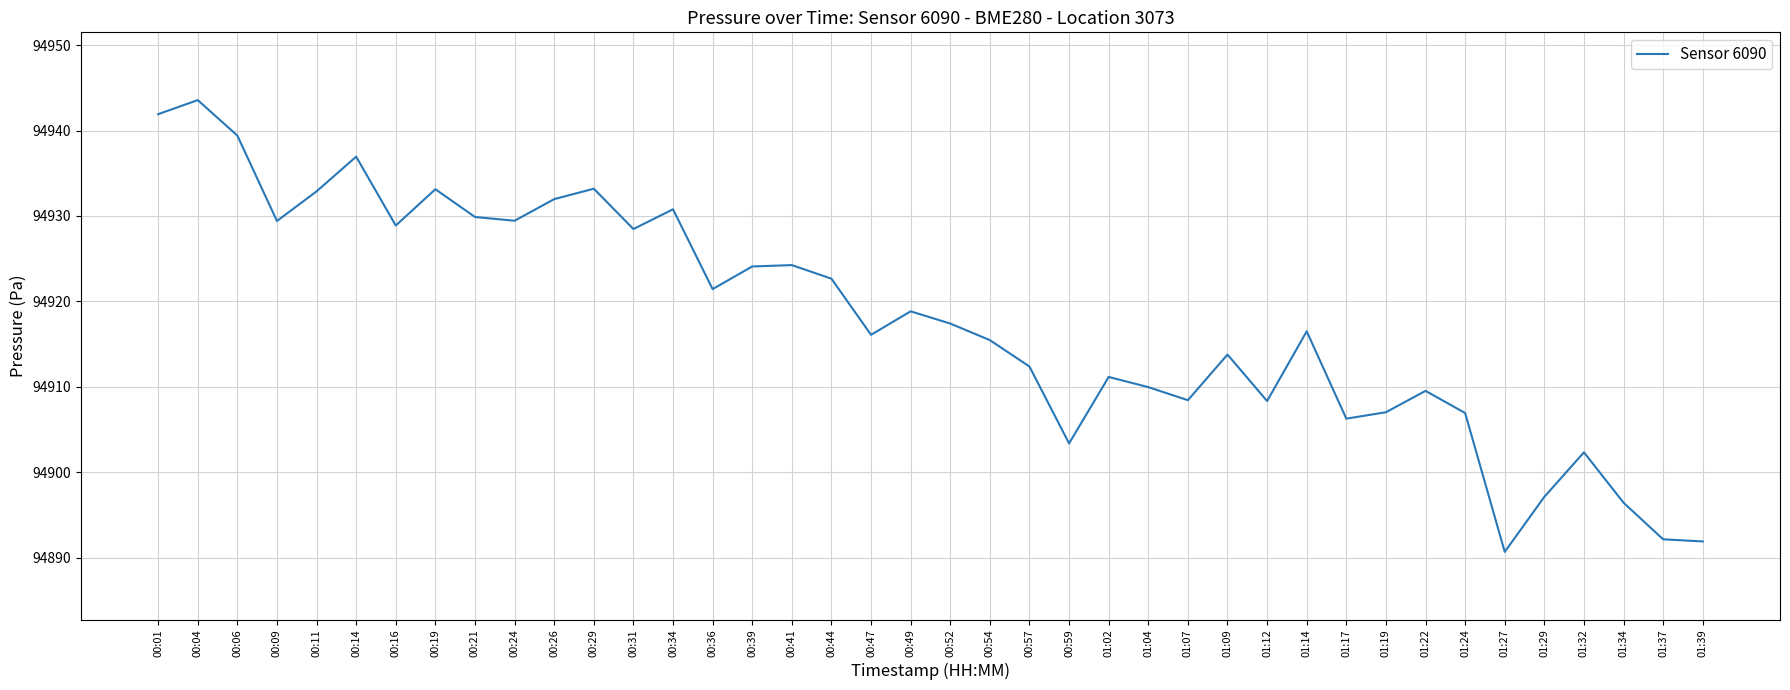

At which label does the data first exceed 94917?

00:01